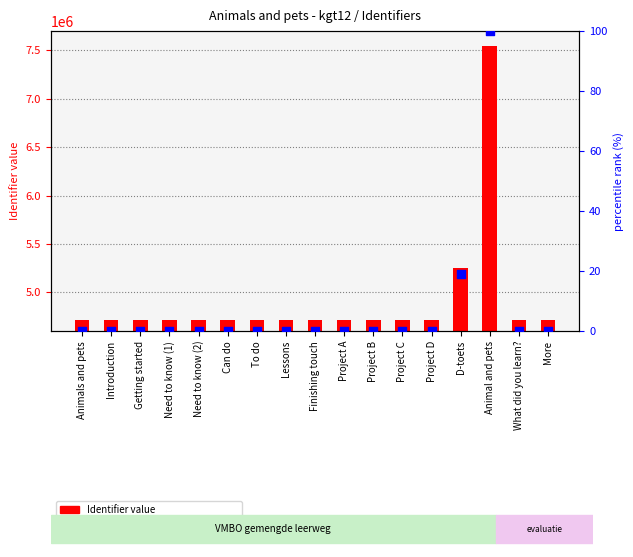

What is the total value across all series at Animal and pets?

7541546.0